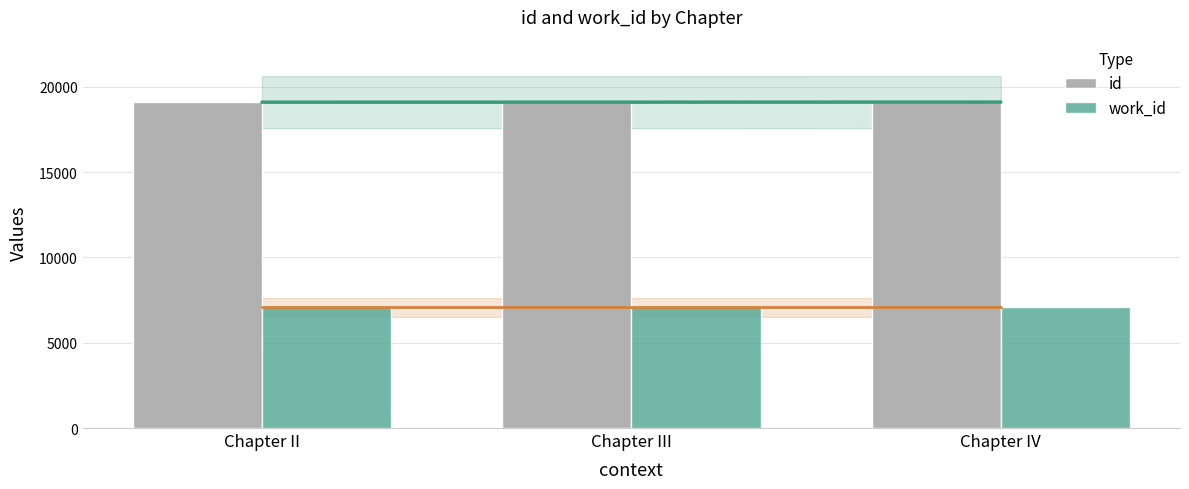

Reading left to right, list all the values displayed in this chart.

id: 19105	19106	19111
work_id: 7075	7075	7075